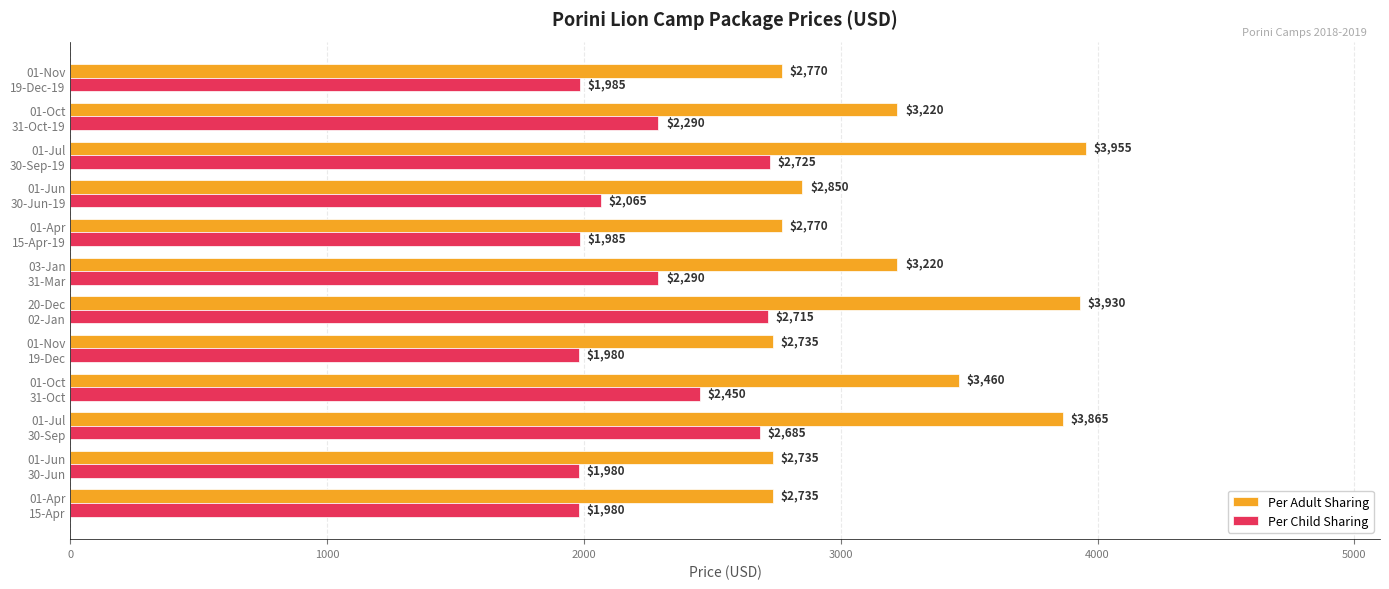

List the series in order of their overall mean, lowest first.

Per Child Sharing, Per Adult Sharing